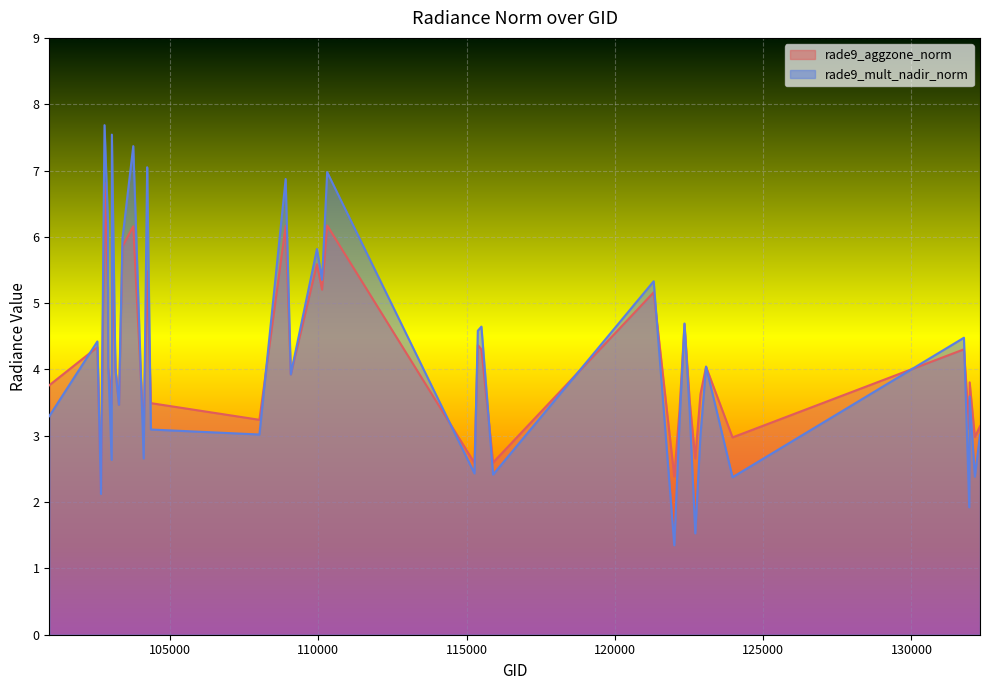

What is the minimum value shown in the chart?

1.3